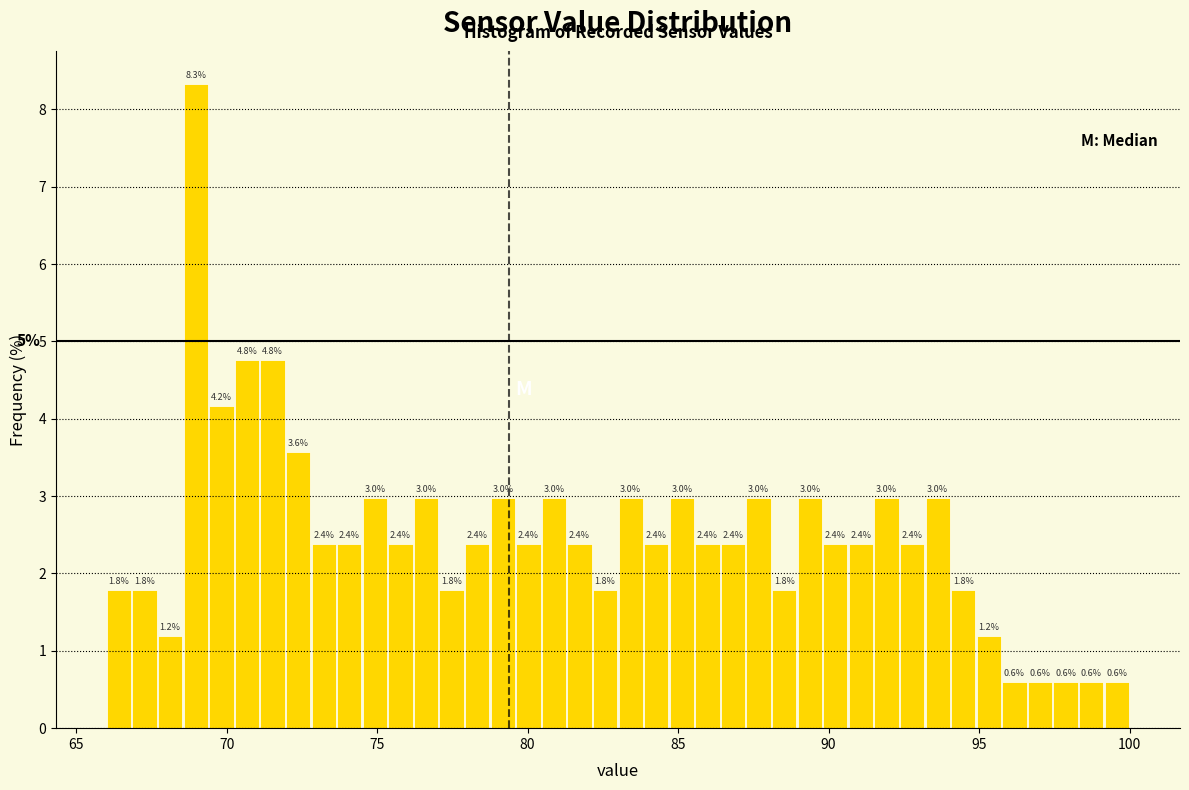

Around what value on the x-axis is the tallest bar? Give the approximate position of its centre, as read against the axis.

69.0